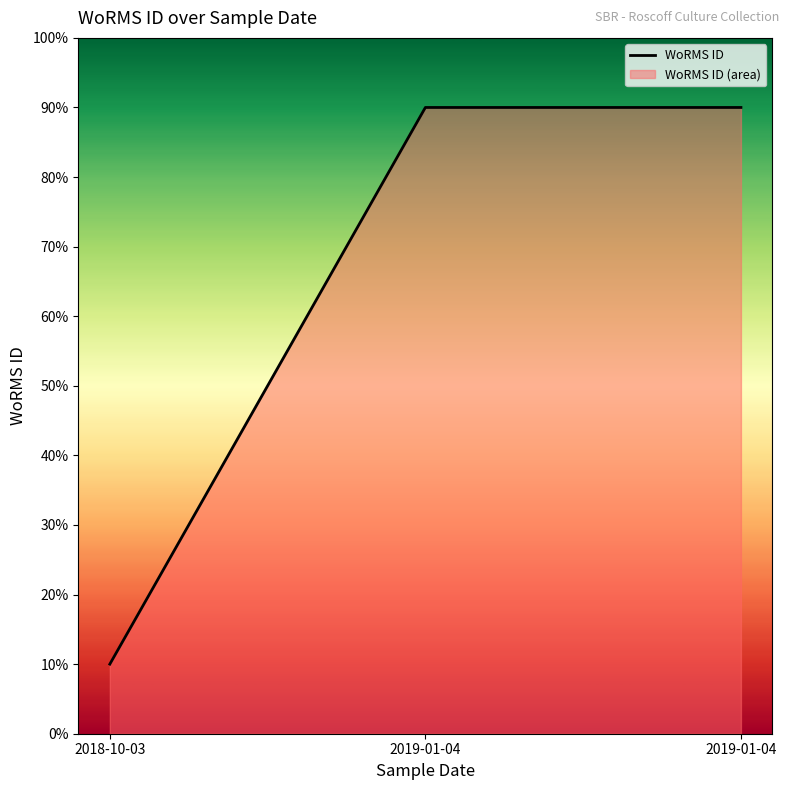

At which label is the value closest to 0?

2018-10-03